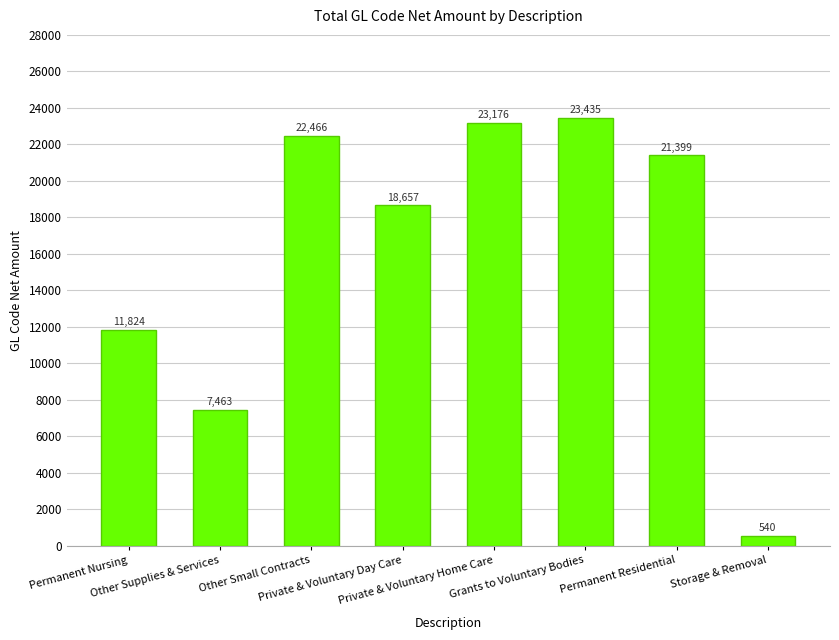

How many values are below 21399?

4